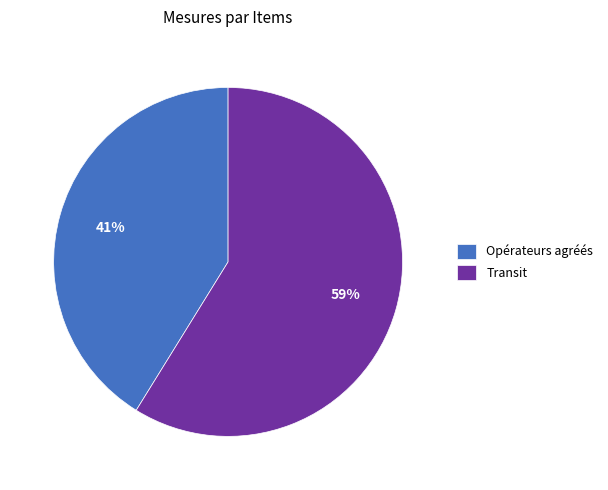

To the nearest percent, what portion does Opérateurs agréés represent?

41%